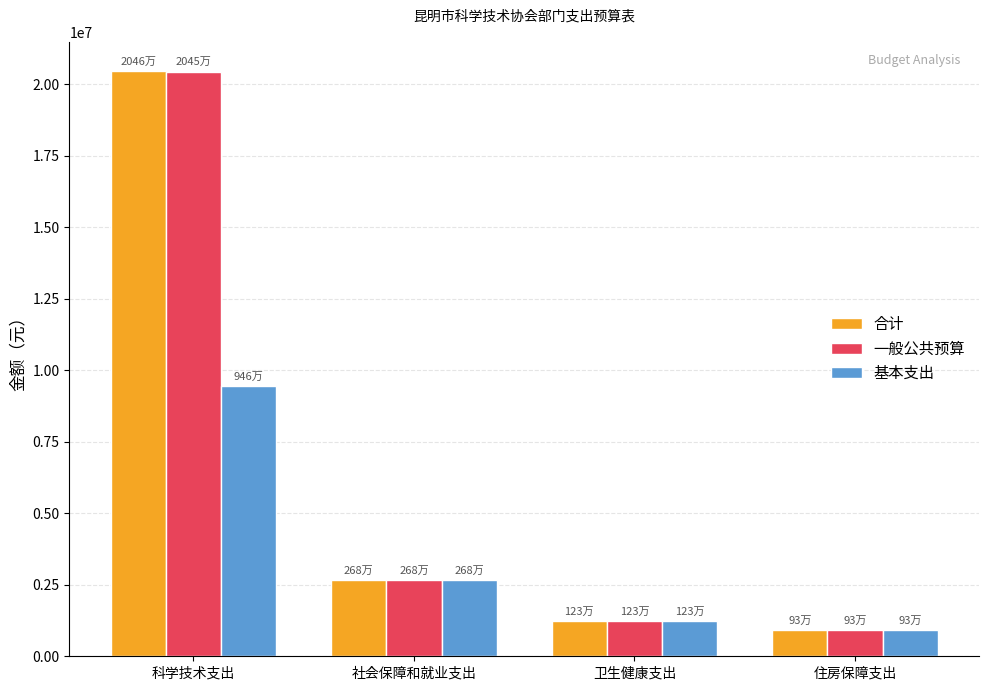

What is the minimum value for 一般公共预算?

925314.0